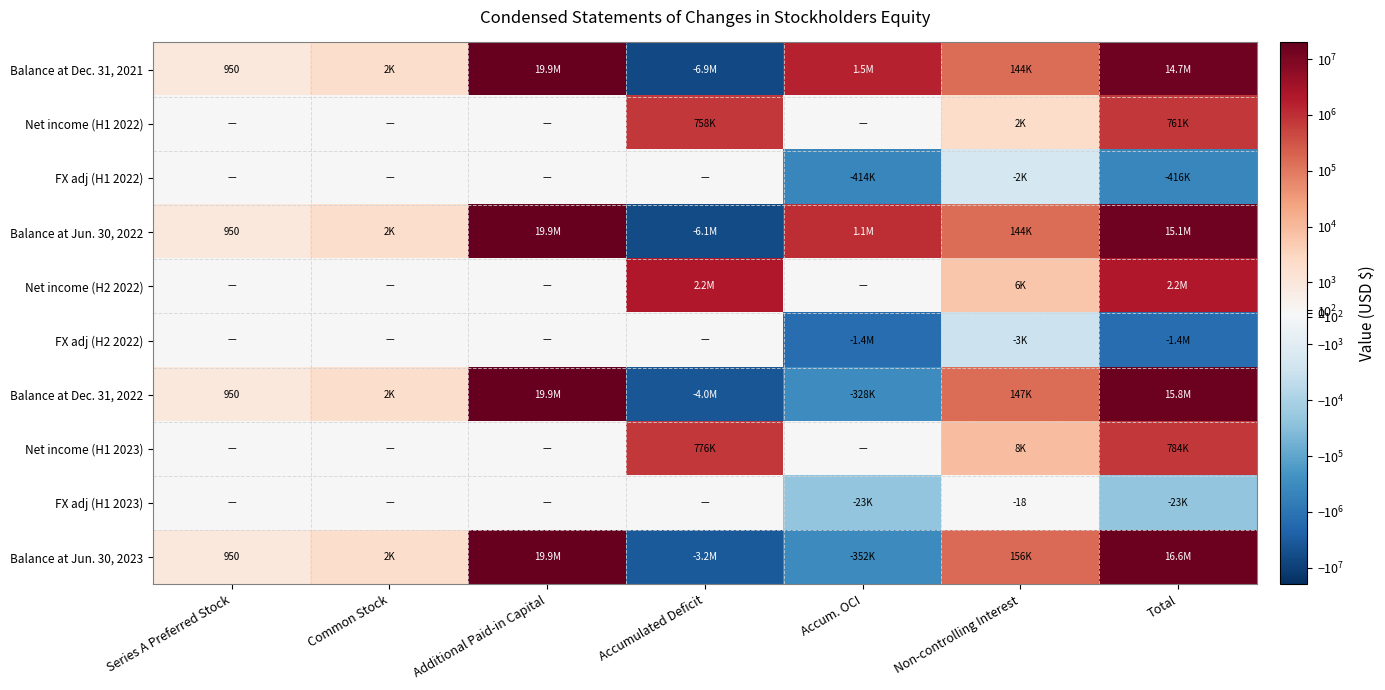

The Net income (H1 2022) series shows 1006 at Non-controlling Interest. True or false?

False